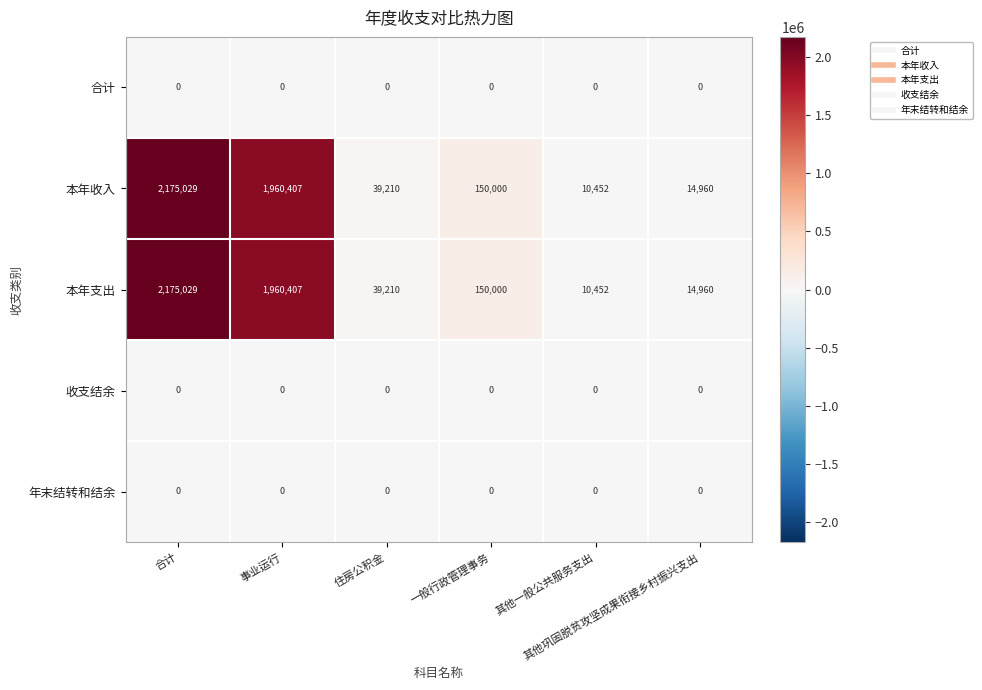

What is the maximum value shown in the chart?

2175029